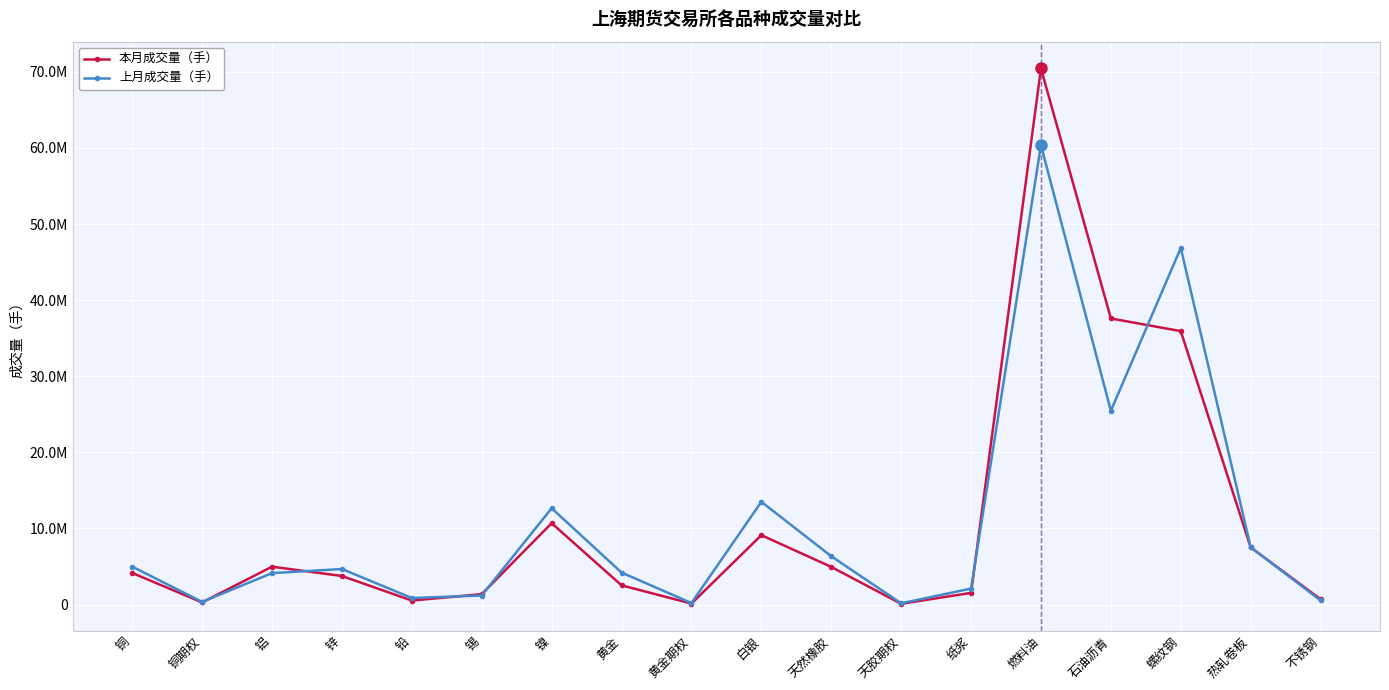

True or false: 本月成交量（手） has a value of 3753294 at 锌.

True